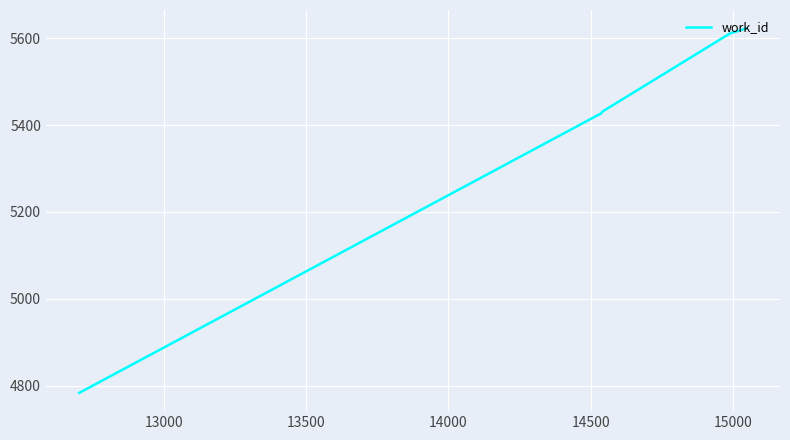

How many values are below 5612?

3